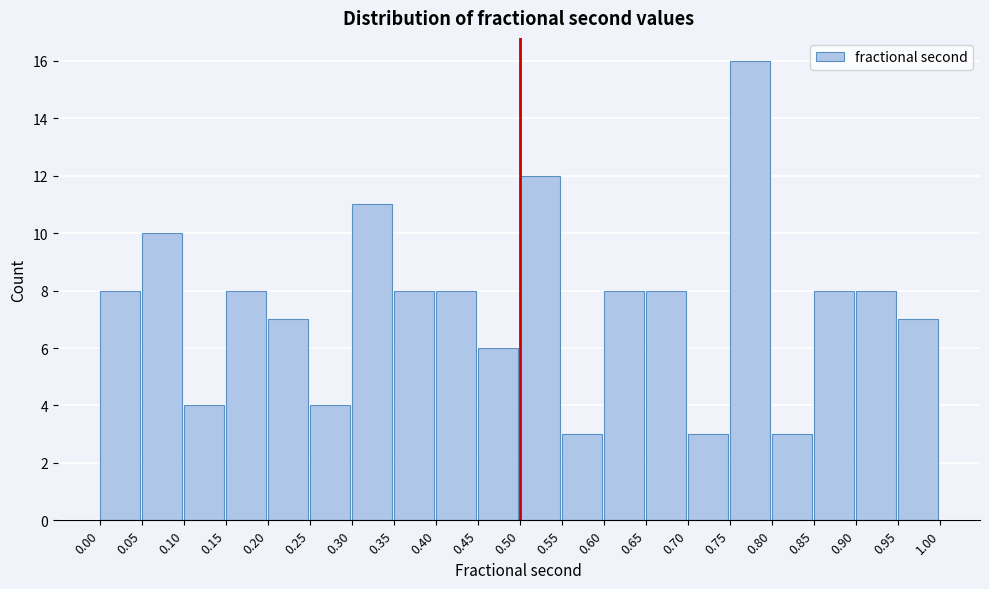

Over which range of the x-axis is the bar tallest?

0.75 to 0.80